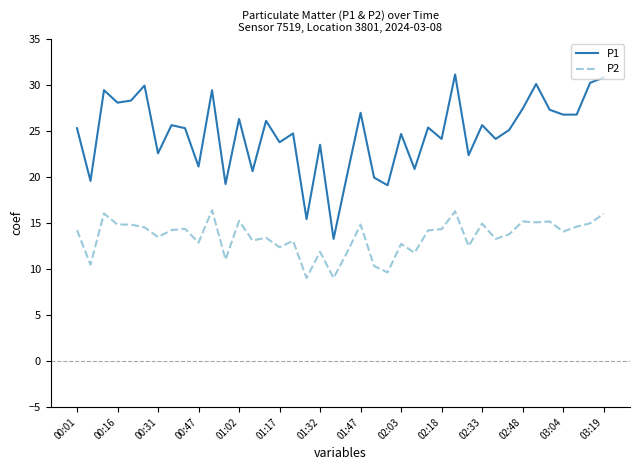

Rank the series by their average value, from highest to lowest.

P1, P2